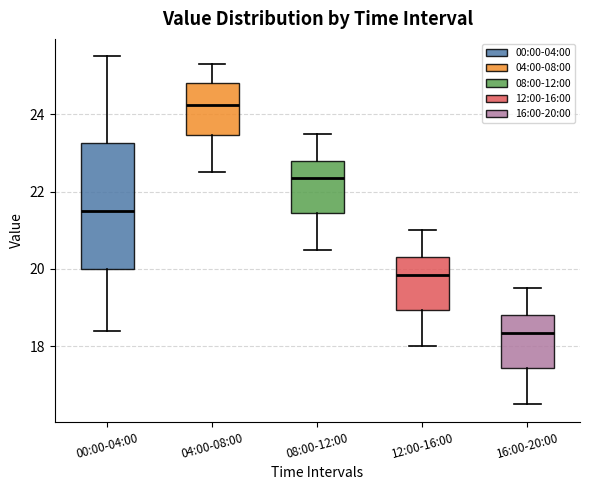

Which box has the lowest median line?

16:00-20:00